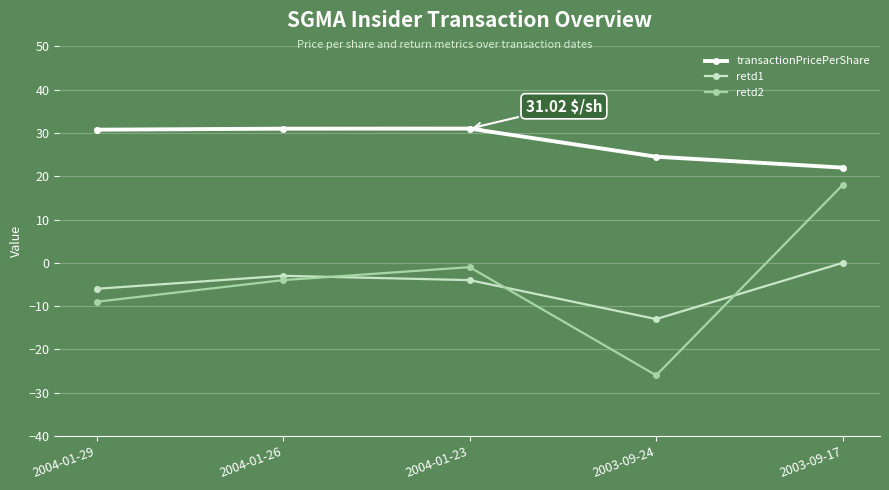

True or false: retd1 and transactionPricePerShare cross at least once.

False